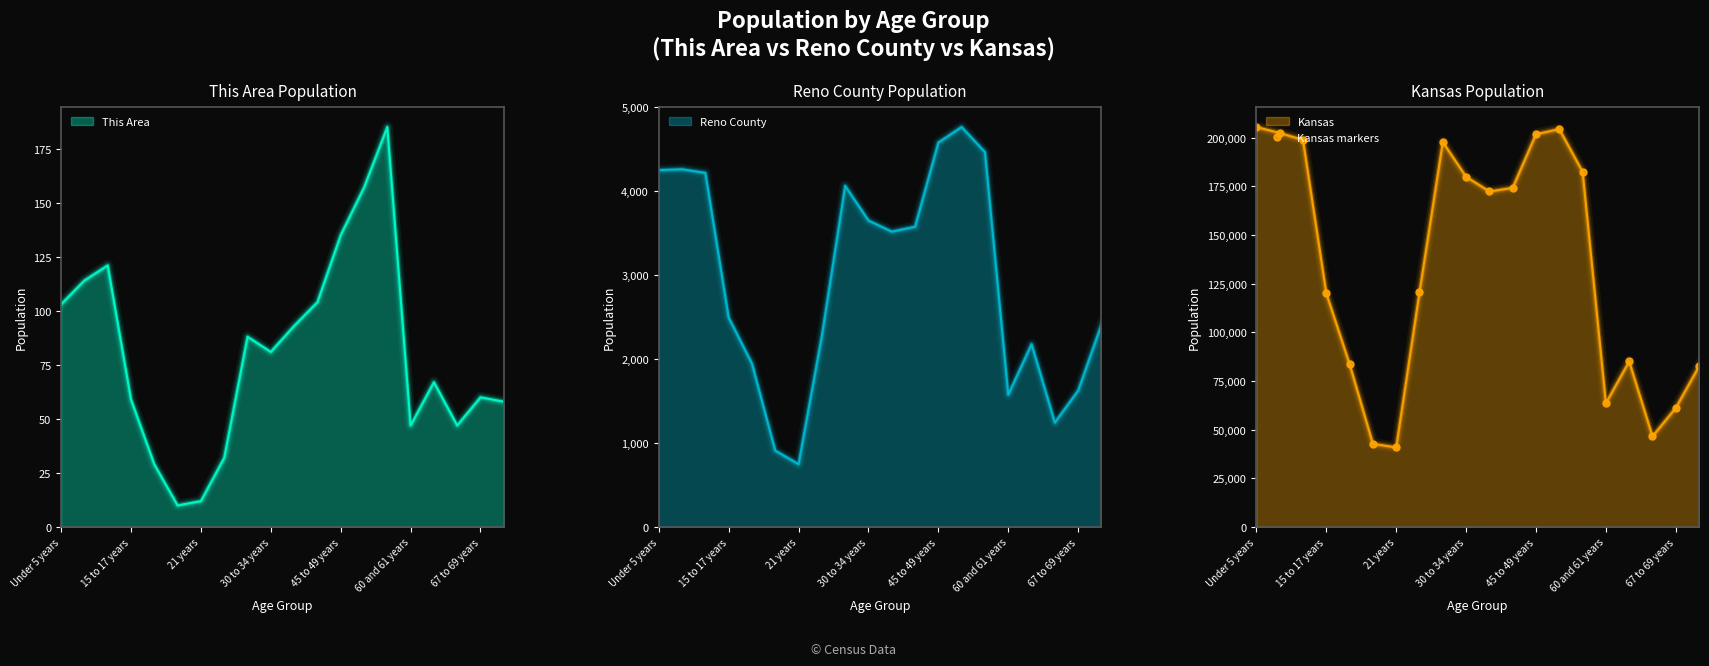

What is the minimum value for This Area?

10